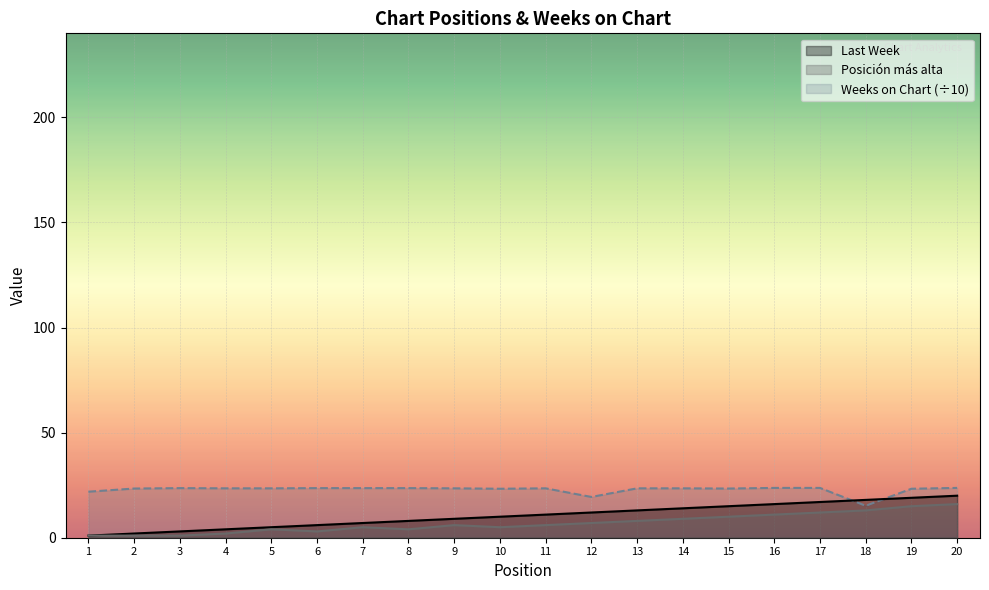

Reading left to right, extract all data points from this chart.

Last Week: 1.0	2.0	3.0	4.0	5.0	6.0	7.0	8.0	9.0	10.0	11.0	12.0	13.0	14.0	15.0	16.0	17.0	18.0	19.0	20.0
Posición más alta: 1.0	1.0	1.0	2.0	4.0	3.0	5.0	4.0	6.0	5.0	6.0	7.0	8.0	9.0	10.0	11.0	12.0	13.0	15.0	16.0
Weeks on Chart: 21.9	23.4	23.6	23.5	23.5	23.6	23.6	23.6	23.5	23.3	23.5	19.4	23.5	23.5	23.4	23.7	23.7	15.2	23.3	23.7